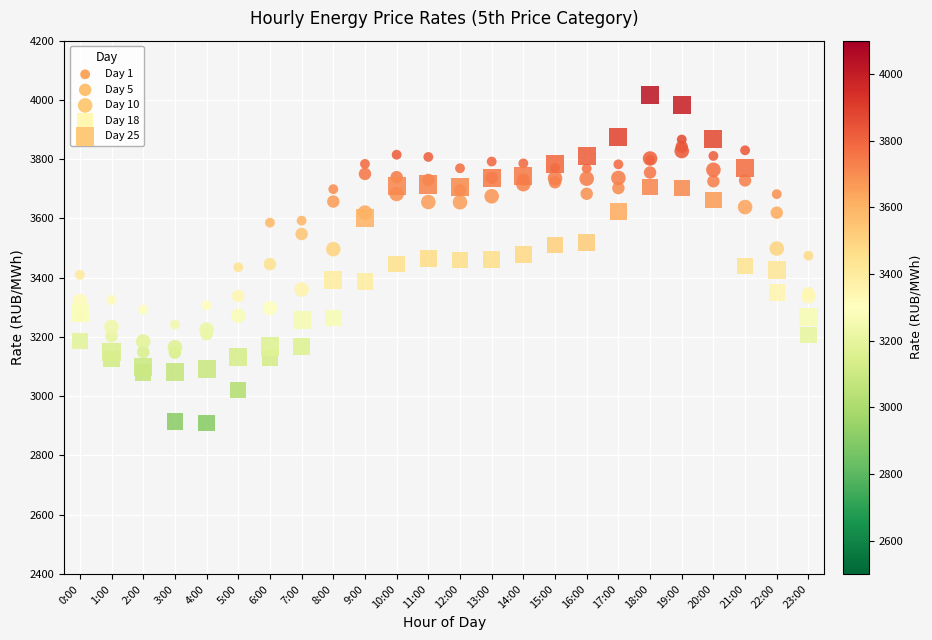

What are all the series names shown in the legend?

Day 1, Day 5, Day 10, Day 18, Day 25